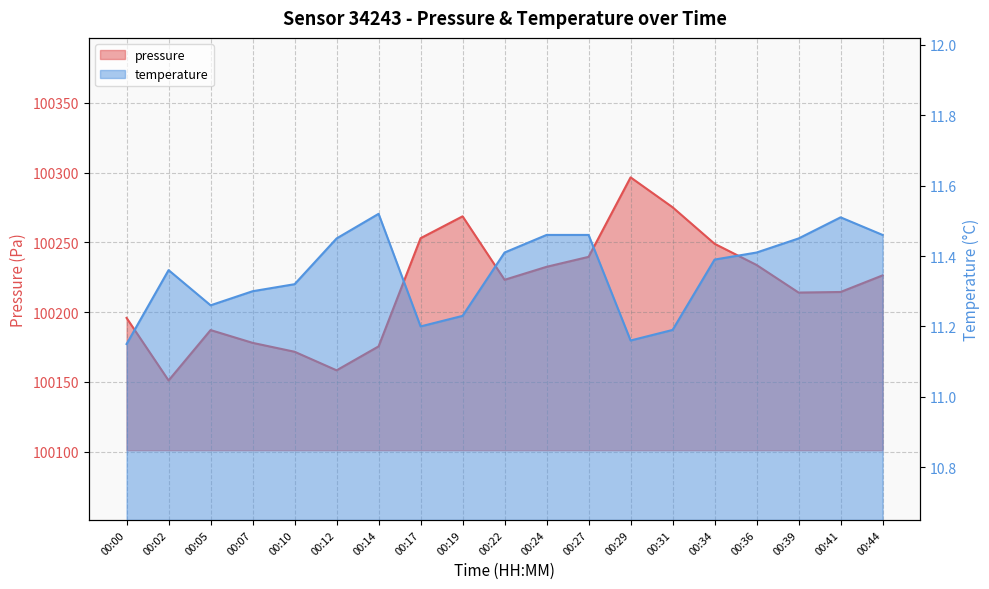

Which has a higher value, 00:02 or 00:27?

00:27